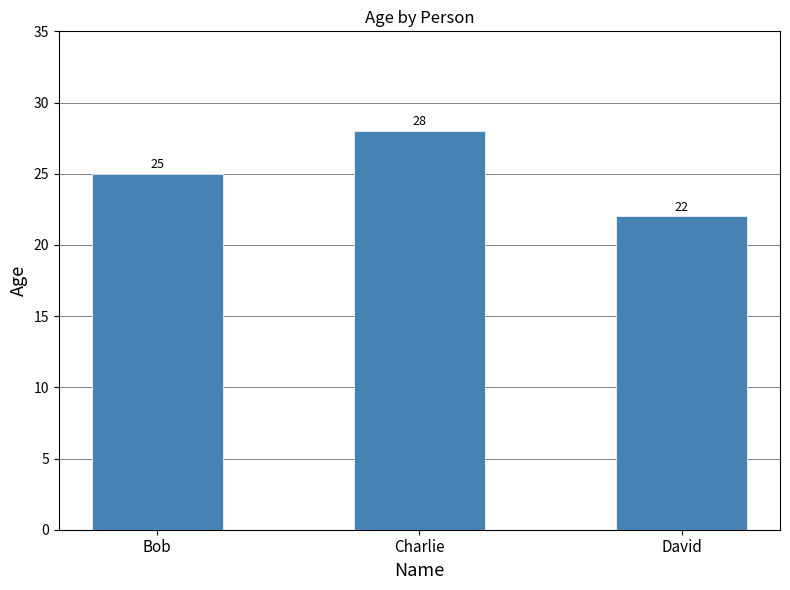

Which category has the lowest value across all series?

David